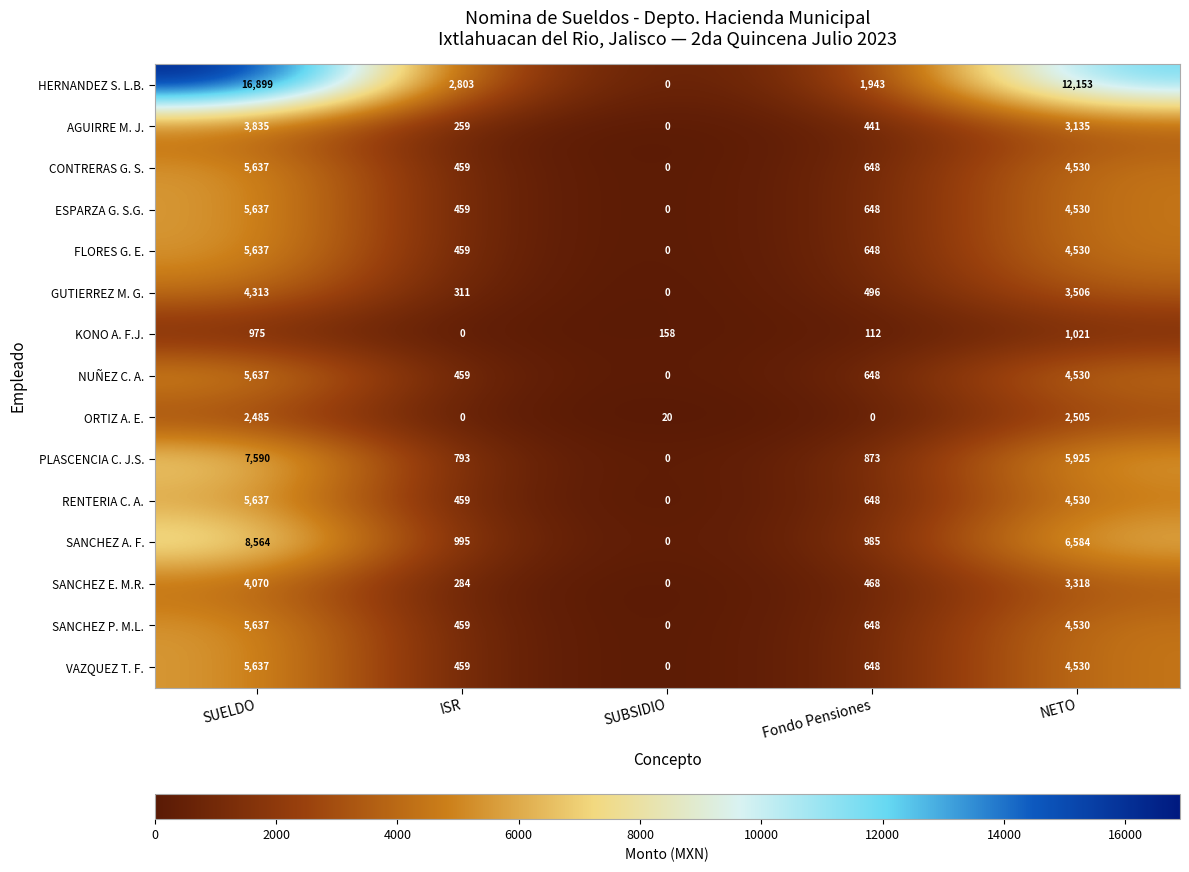

List the labels in order of PLASCENCIA C. J.S. value, smallest first.

SUBSIDIO, ISR, Fondo Pensiones, NETO, SUELDO